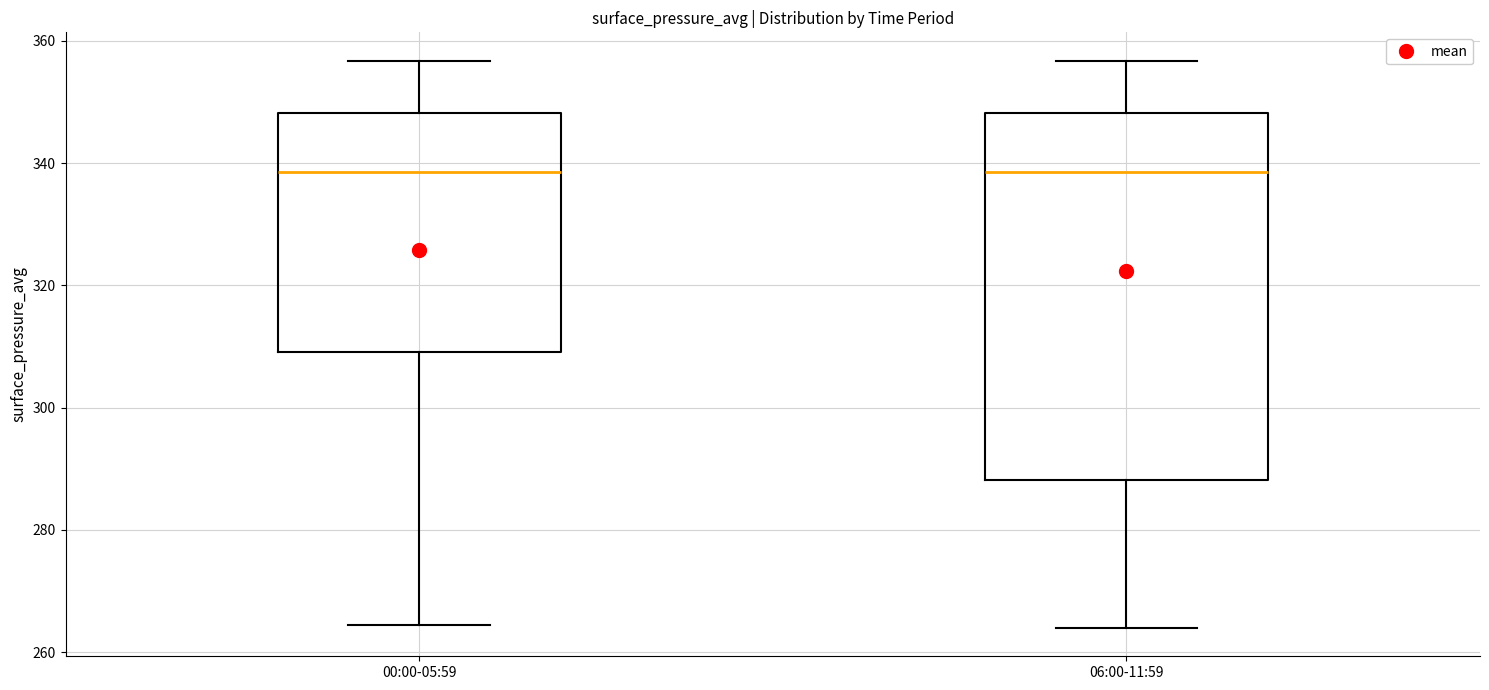

Comparing the boxes themselves (not the whiskers), which one is the tallest?

06:00-11:59